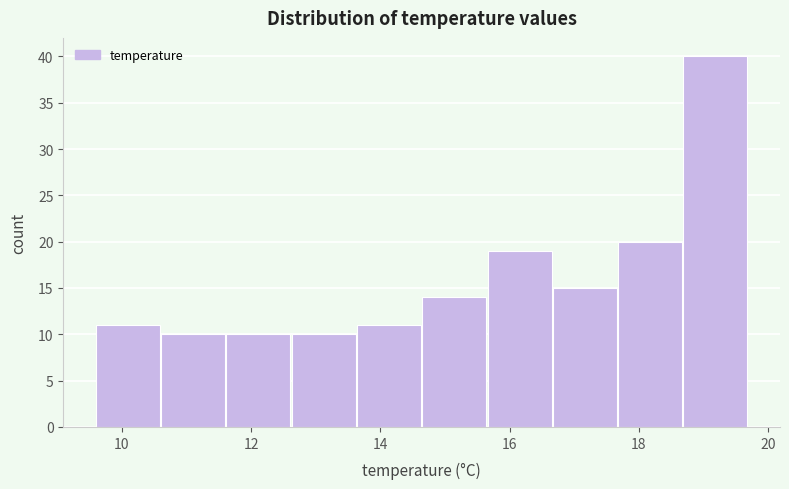

Reading left to right, transcribe this chart: for each bar, give the range it covers on the x-axis and its height. Neither the bar edges nor the heights are printed on the chart, so give them approximately, as read against the axes.

9.6 to 10.6: 11
10.6 to 11.6: 10
11.6 to 12.6: 10
12.6 to 13.6: 10
13.6 to 14.6: 11
14.6 to 15.6: 14
15.6 to 16.6: 19
16.6 to 17.6: 15
17.6 to 18.6: 20
18.6 to 19.8: 40